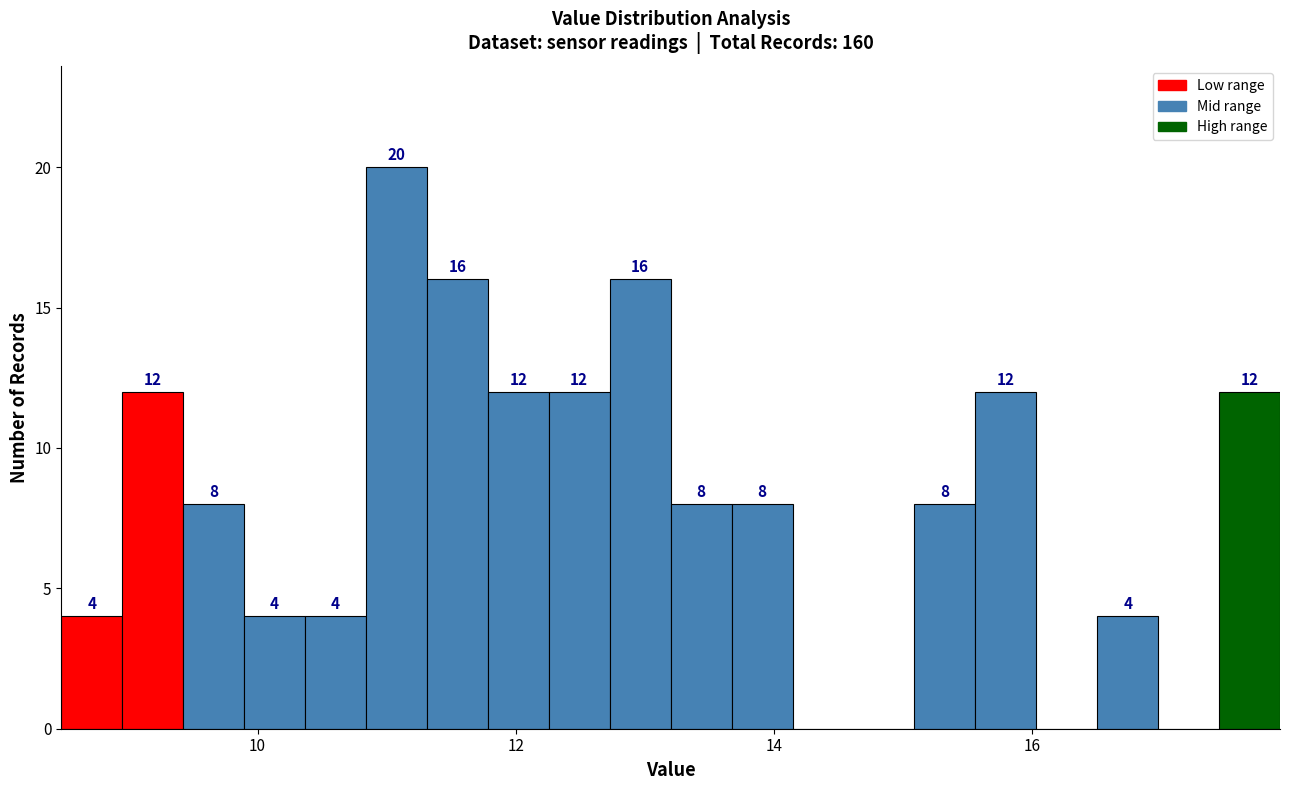

Around what value on the x-axis is the tallest bar? Give the approximate position of its centre, as read against the axis.

11.0